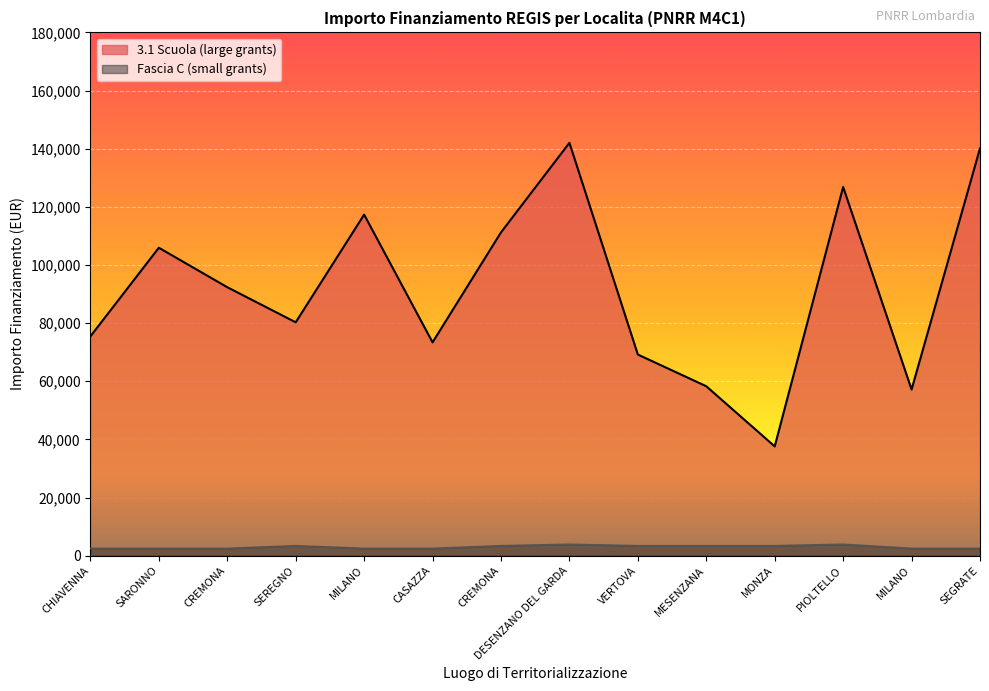

How many data points in 3.1 Scuola are less than 92341?

7